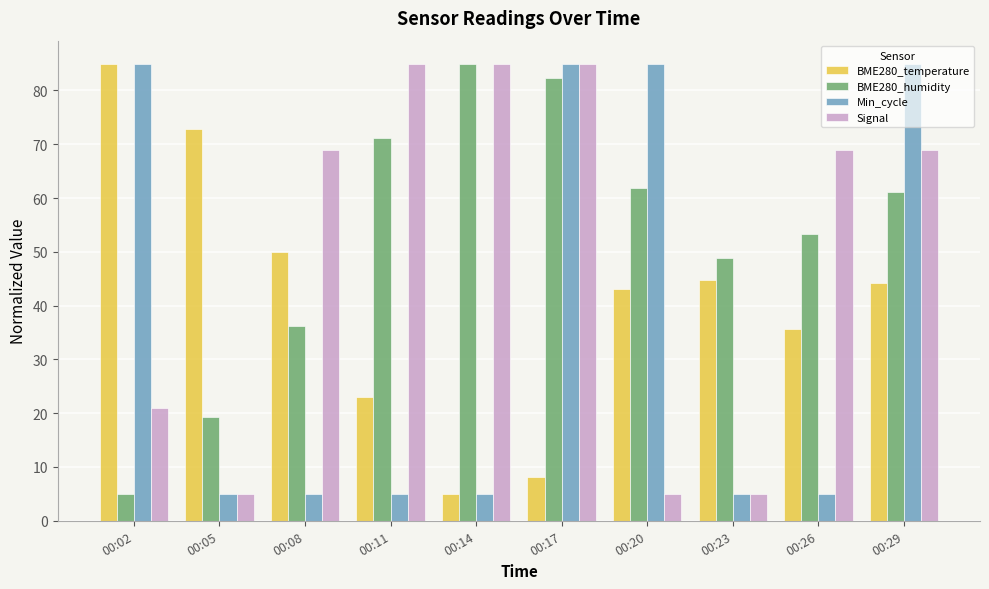

What is the difference between the highest and lowest values at 00:20?

80.0